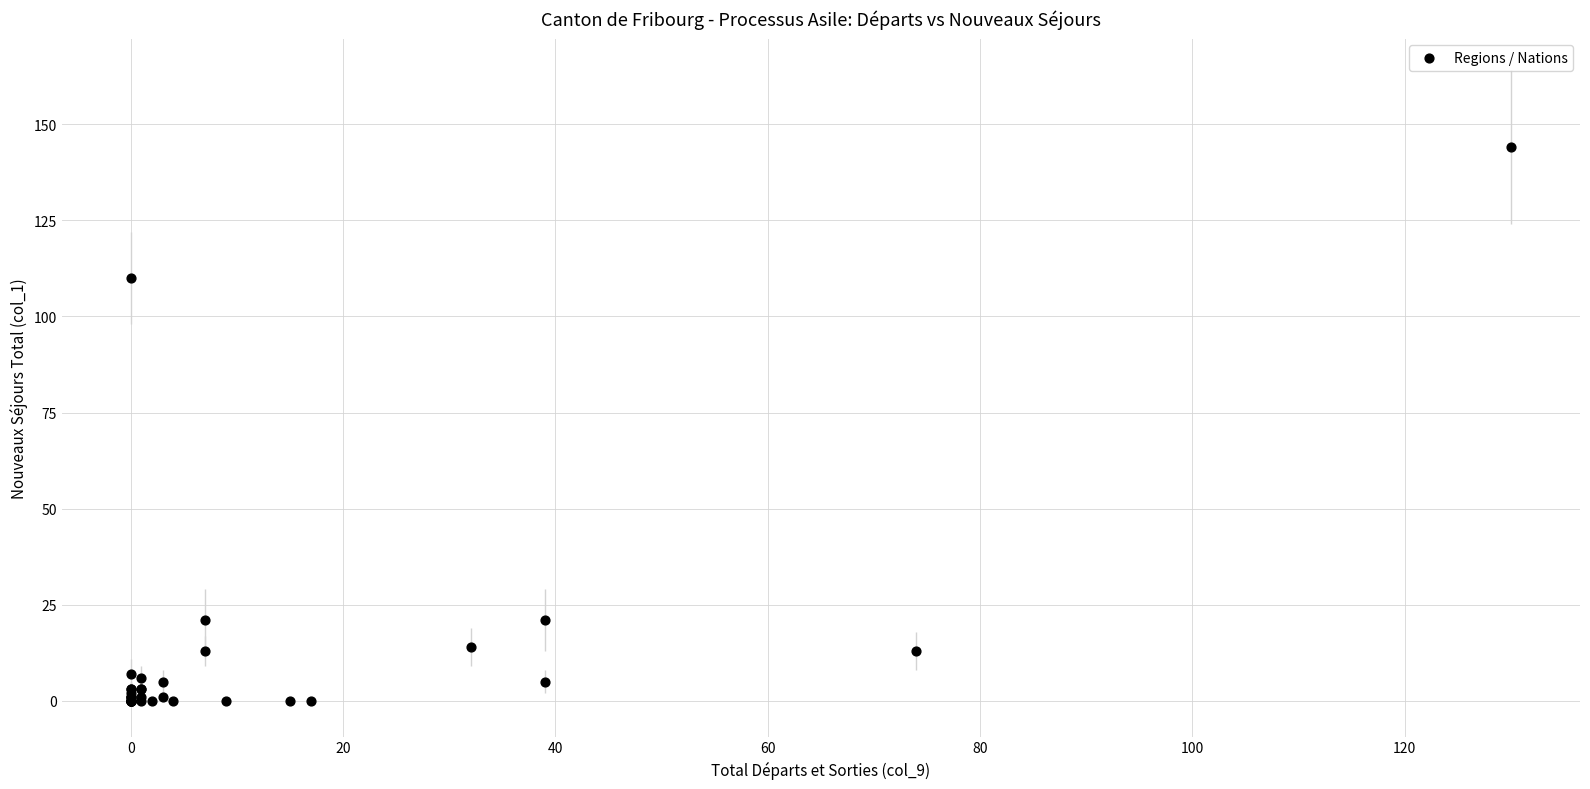

What Y value in the scatter plot is closest to 72?

110